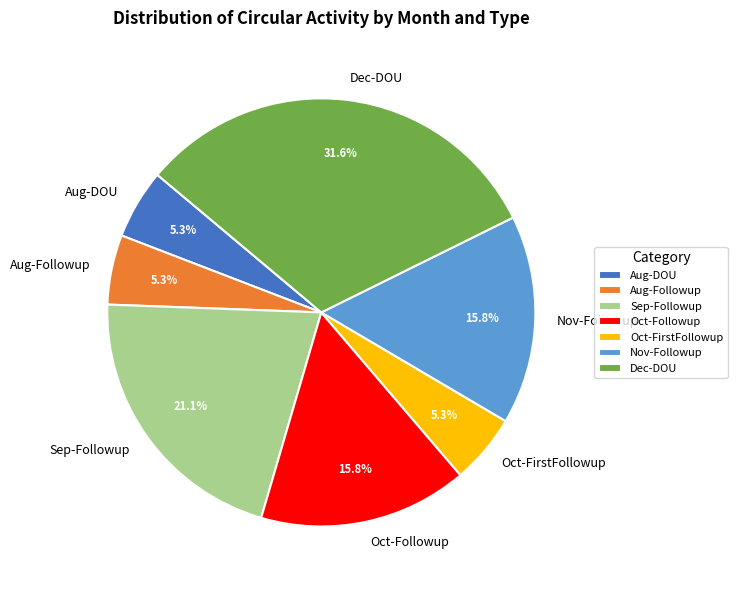

Is Dec-DOU the majority of the pie?

No